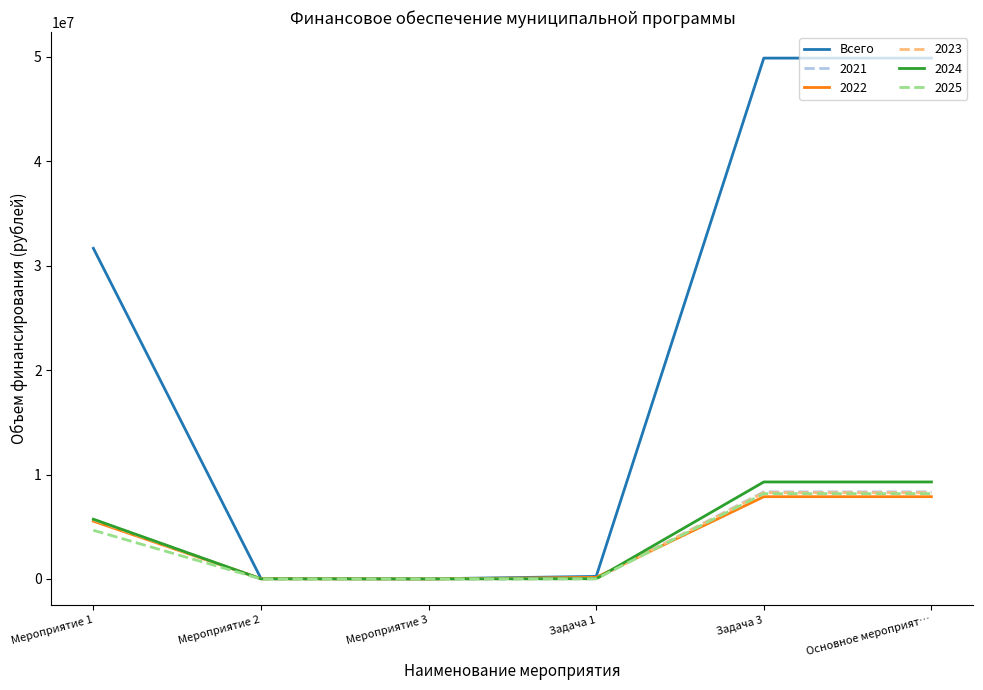

The Всего series shows 69558155.3 at Основное мероприят…. True or false?

False